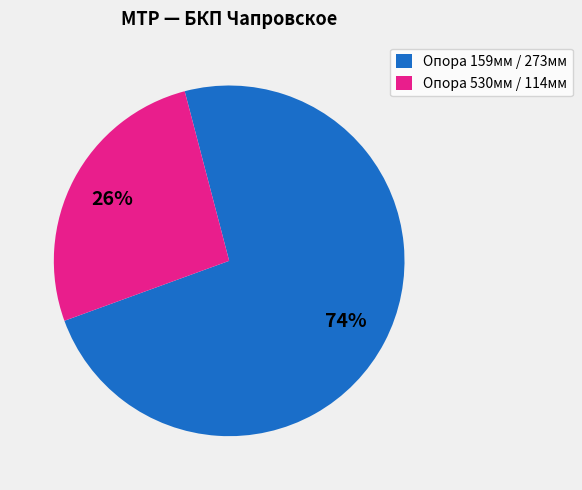

Which slice is the largest?

Опора 159мм / 273мм